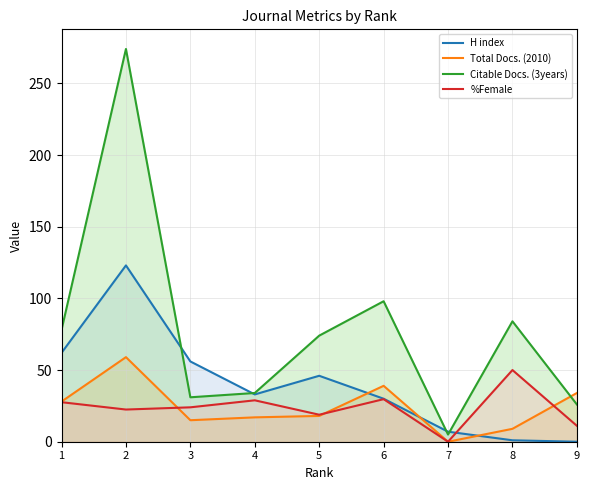

At which category is the sum across all series the highest?

2